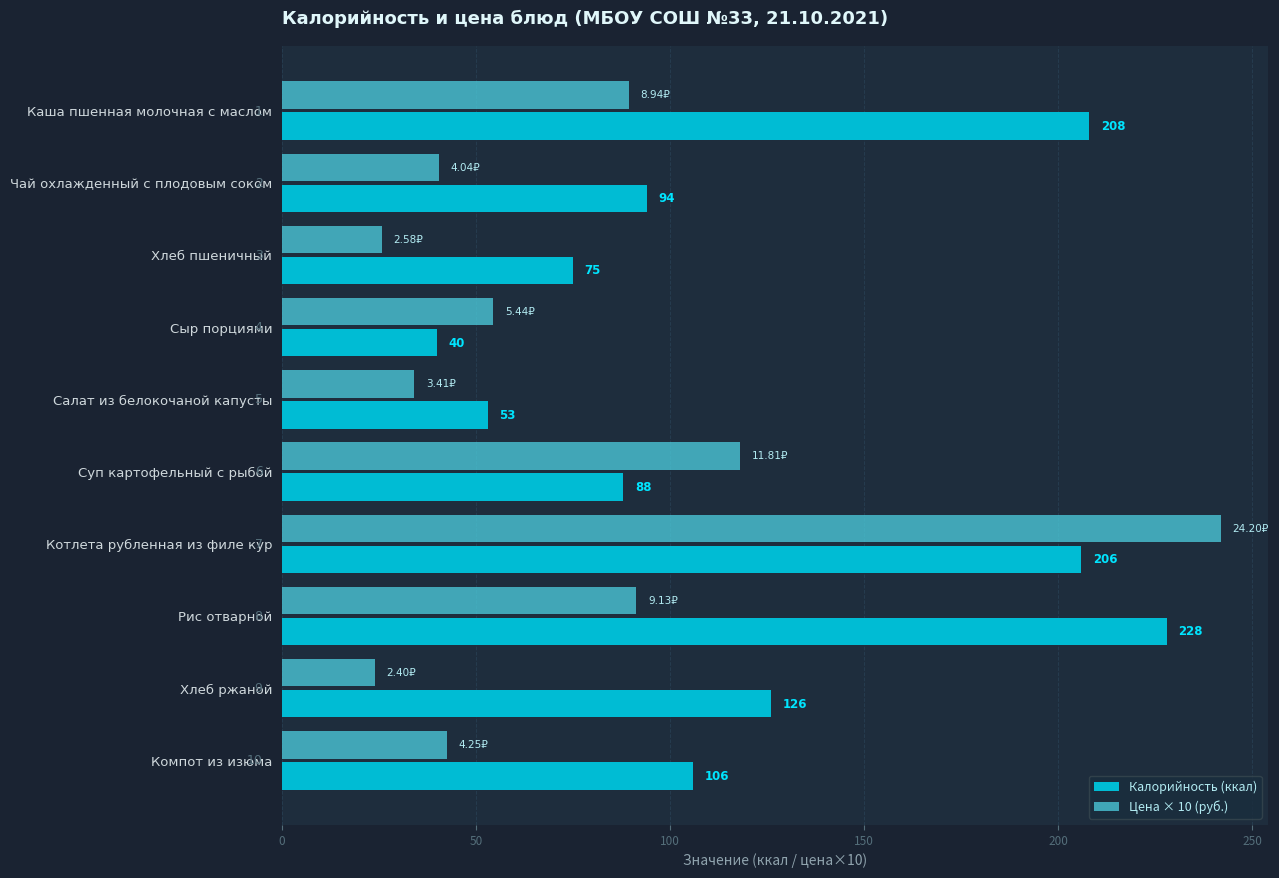

What is the difference between the maximum and second lowest values in the Цена × 10 (руб.) series?

216.2